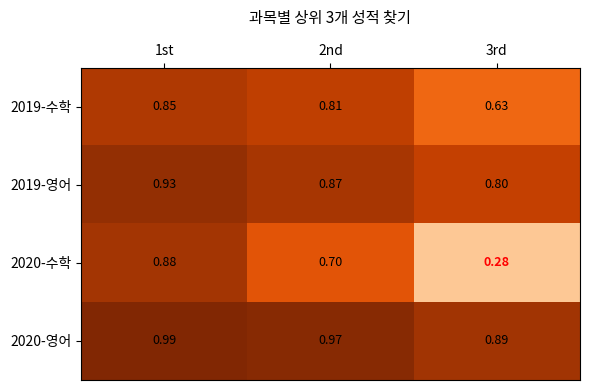

What is the total value across all series at 2nd?

3.4